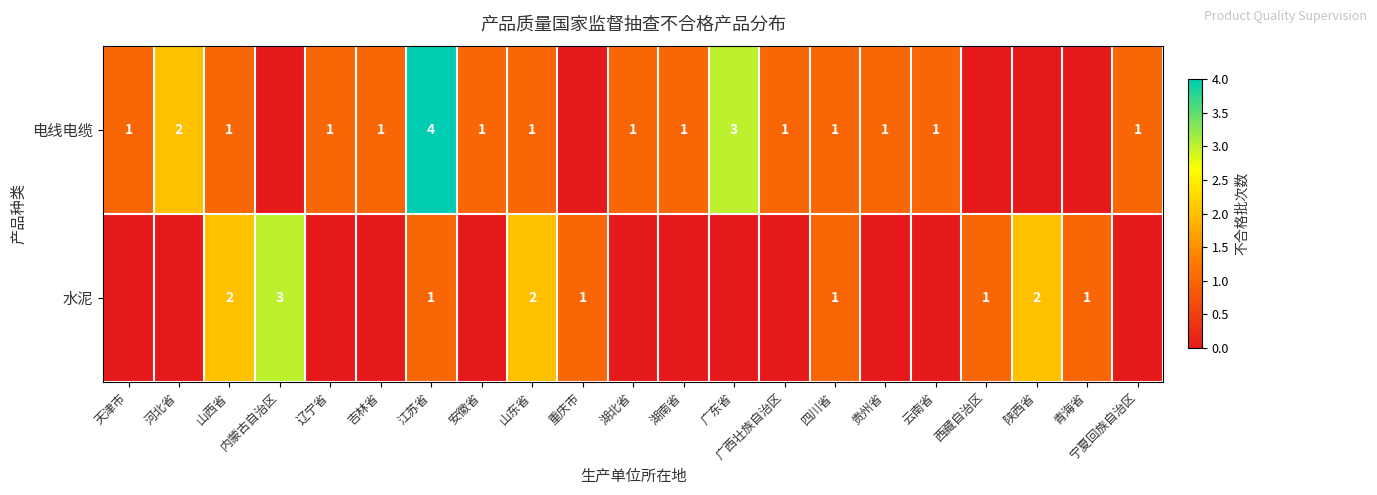

What is the spread (max minus min) of values at 江苏省?

3